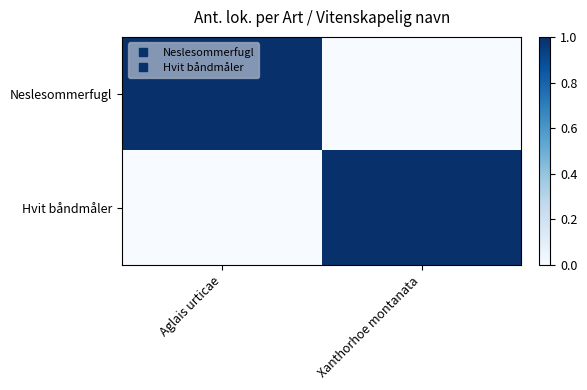

Count the number of categories in the chart.

2